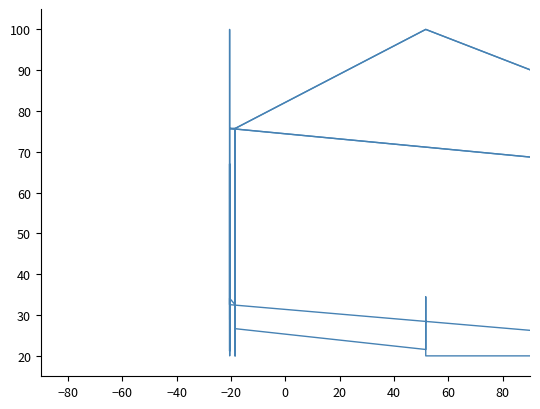

Reading left to right, list all the values displayed in this chart.

Ціна: 75.7	75.7	75.7	75.7	75.7	61.8	100.0	100.0	100.0	75.7	75.7	20.0	75.7	75.7	75.7	75.7	75.7	75.7	75.7	75.7	75.7	75.7
Доп. ціна: 75.7	75.7	75.7	75.7	75.7	61.8	100.0	100.0	100.0	75.7	75.7	20.0	75.7	75.7	75.7	75.7	75.7	75.7	75.7	75.7	75.7	75.7
Залишок: 36.1	20.0	26.3	31.8	32.5	20.0	20.0	34.5	21.6	26.7	30.2	20.0	30.2	34.5	28.2	32.5	34.1	32.5	67.1	21.2	100.0	29.0